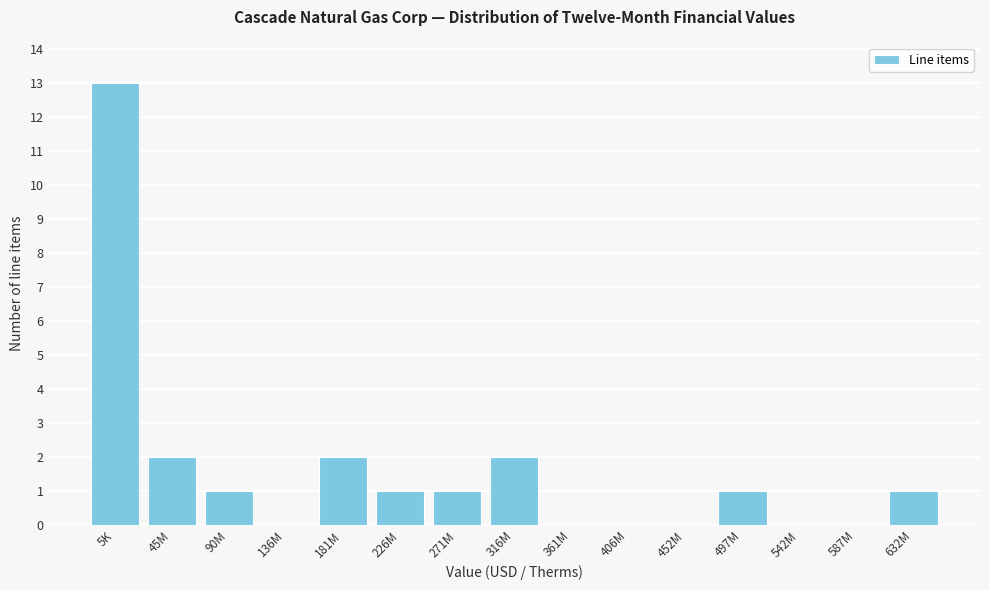

Reading right to left, transcribe all the data shown in this chart.

632M=1	587M=0	542M=0	497M=1	452M=0	406M=0	361M=0	316M=2	271M=1	226M=1	181M=2	136M=0	90M=1	45M=2	5K=13